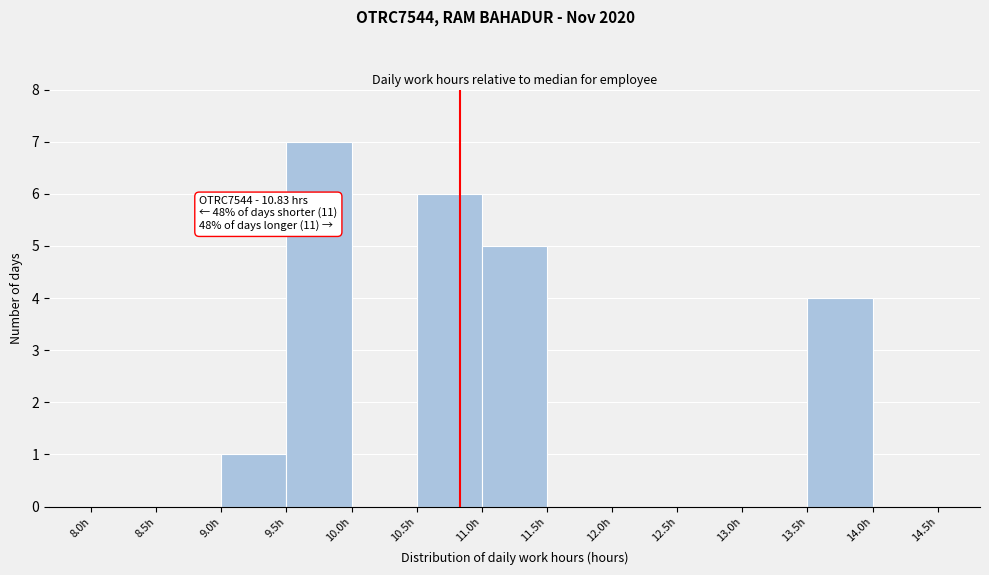

Over which range of the x-axis is the bar tallest?

9.5 to 10.0